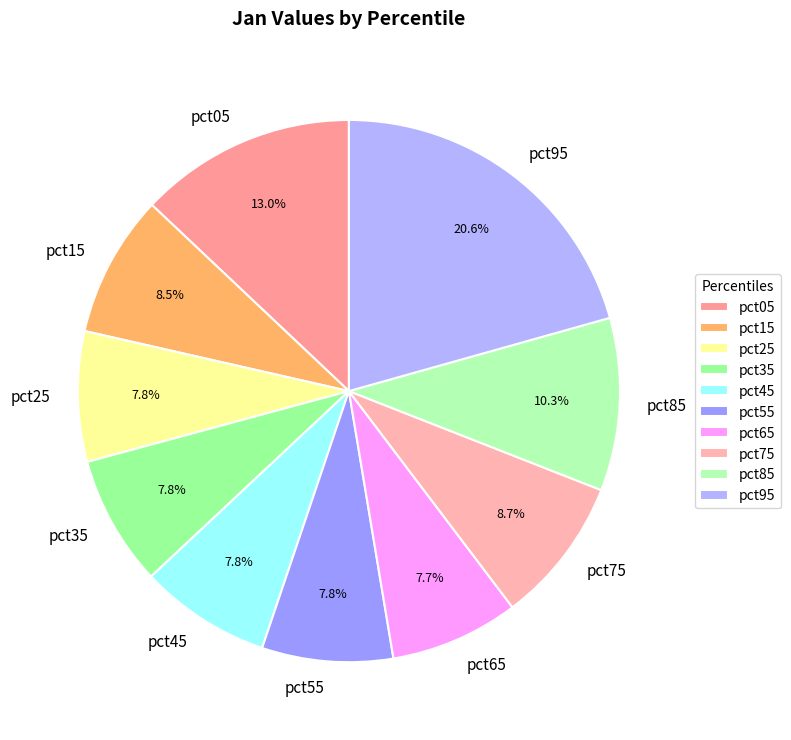

Is it true that pct75 is 9% of the pie?

True